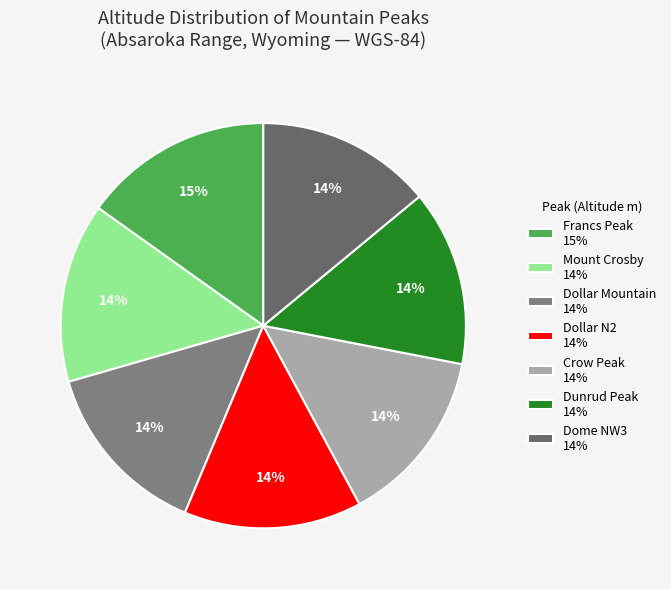

To the nearest percent, what is the average slice percentage?

14%